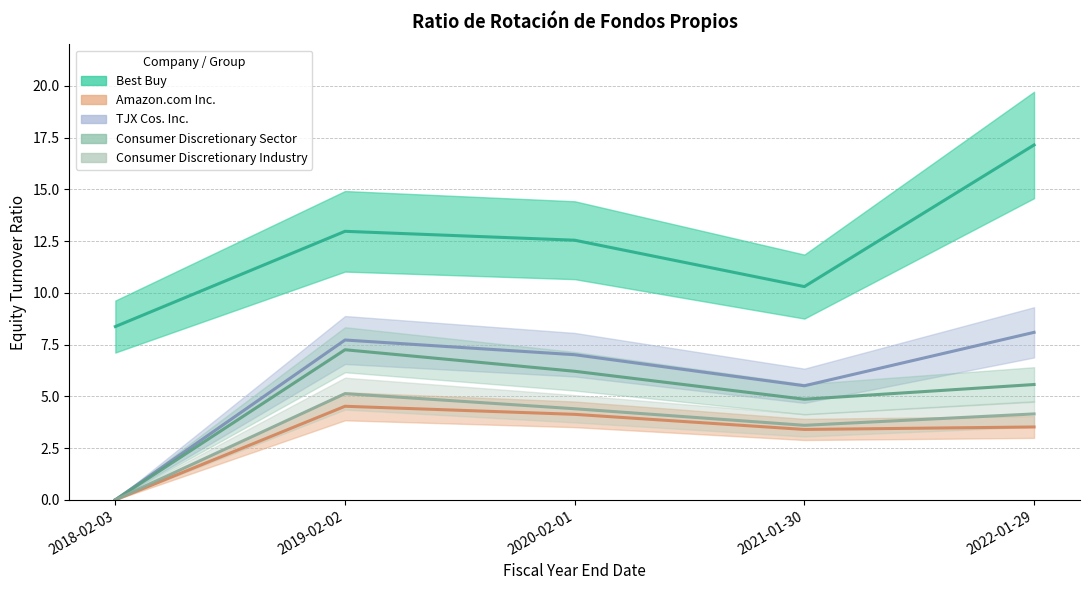

Between 2022-01-29 and 2018-02-03, which series saw the biggest shift?

Best Buy